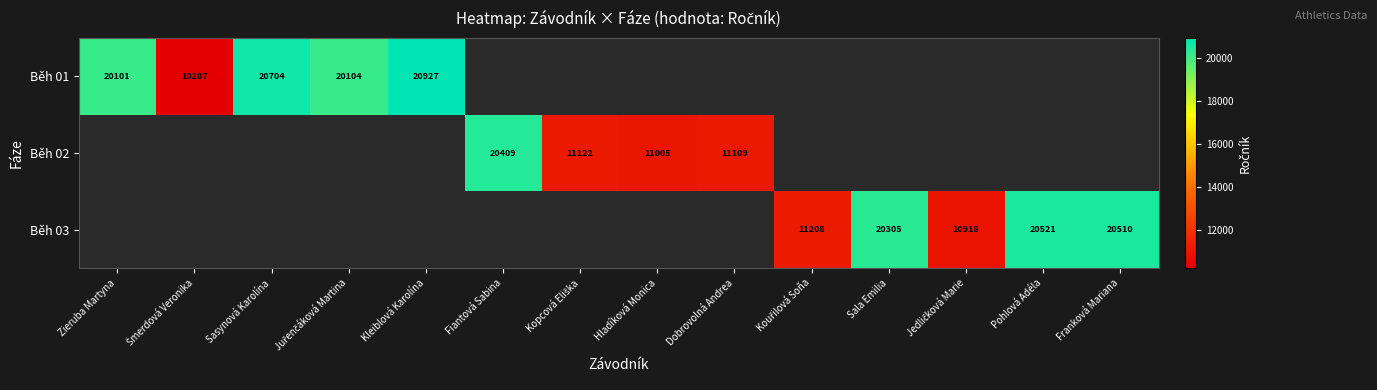

The value of Běh 03 at Sala Emilia is 20305. True or false?

True